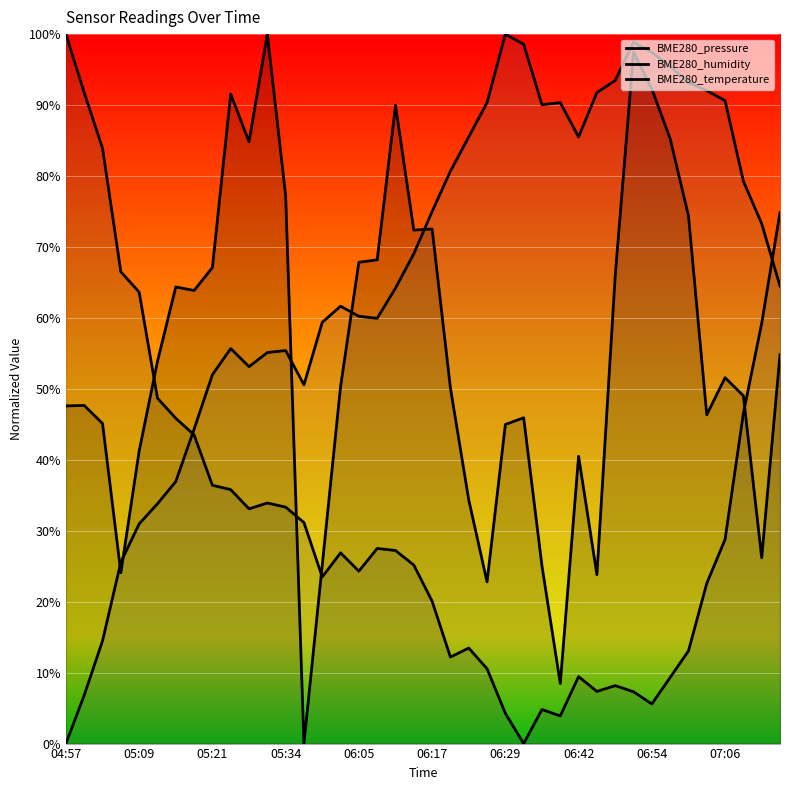

The BME280_pressure series shows 0.3 at 06:08. True or false?

False